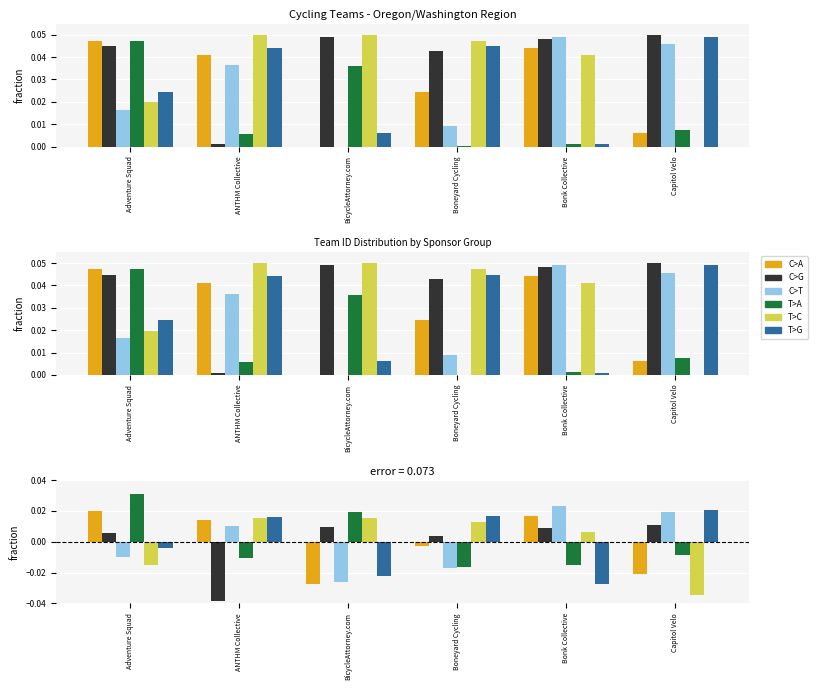

At which label does T>A first exceed 0?

Adventure Squad